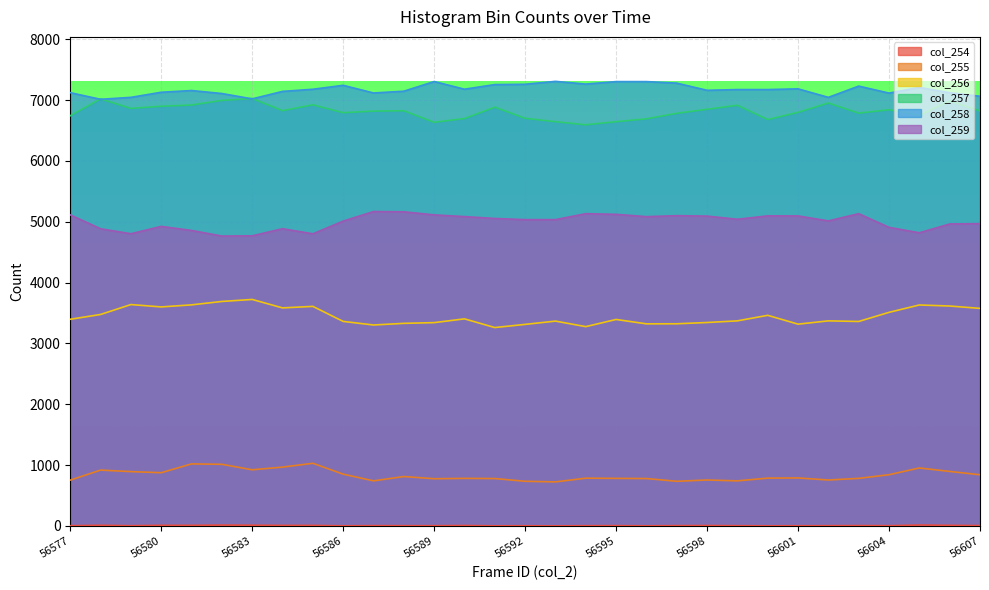

What is the difference between the highest and lowest values at 56595?

7299